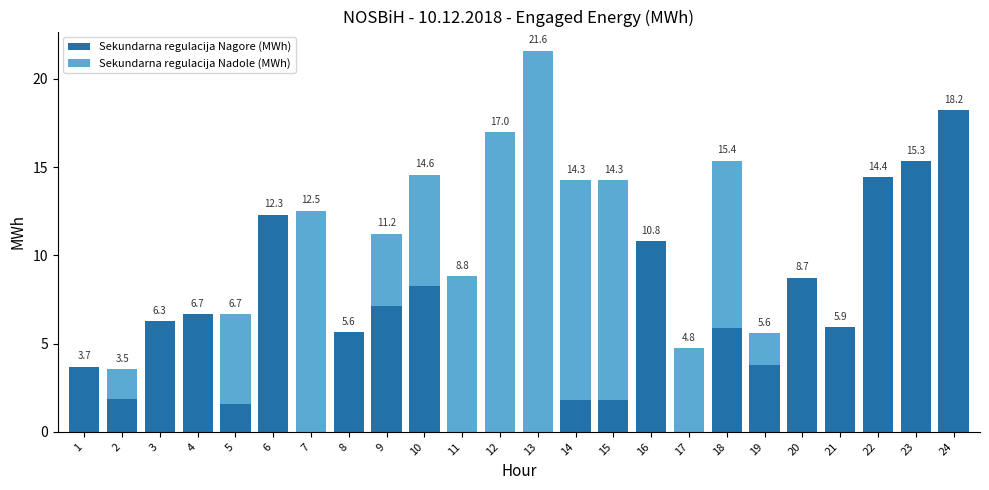

What is the total value across all series at 9?

11.2